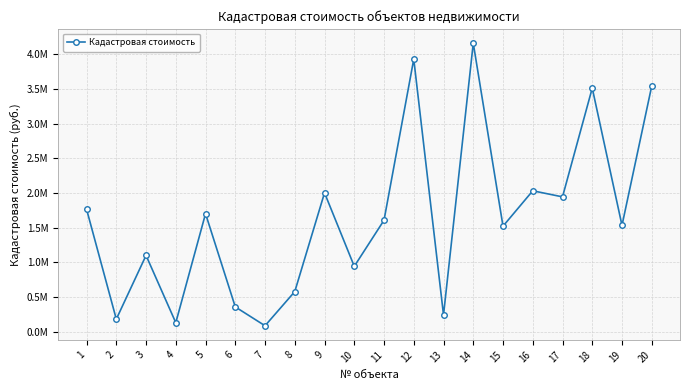

Is this an area chart (filled region under the line)?

No